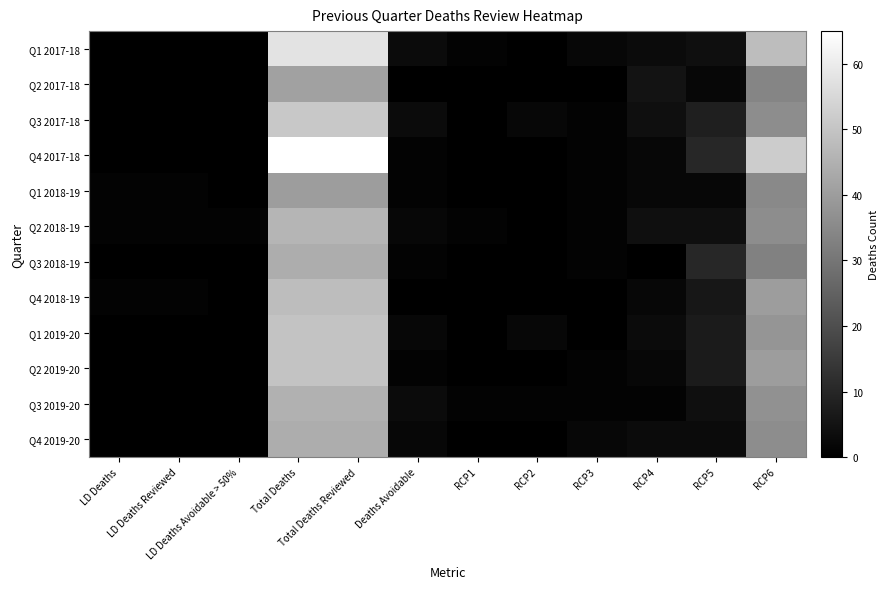

At which category does the chart reach its minimum across all series?

LD Deaths